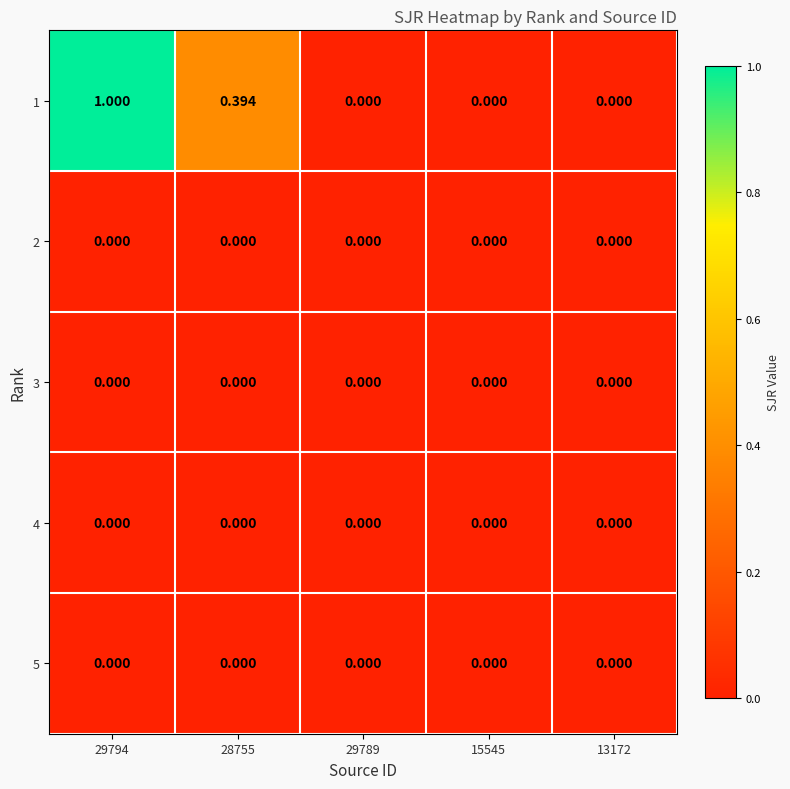

Is the value of 5 at 28755 greater than the value of 1 at 28755?

No